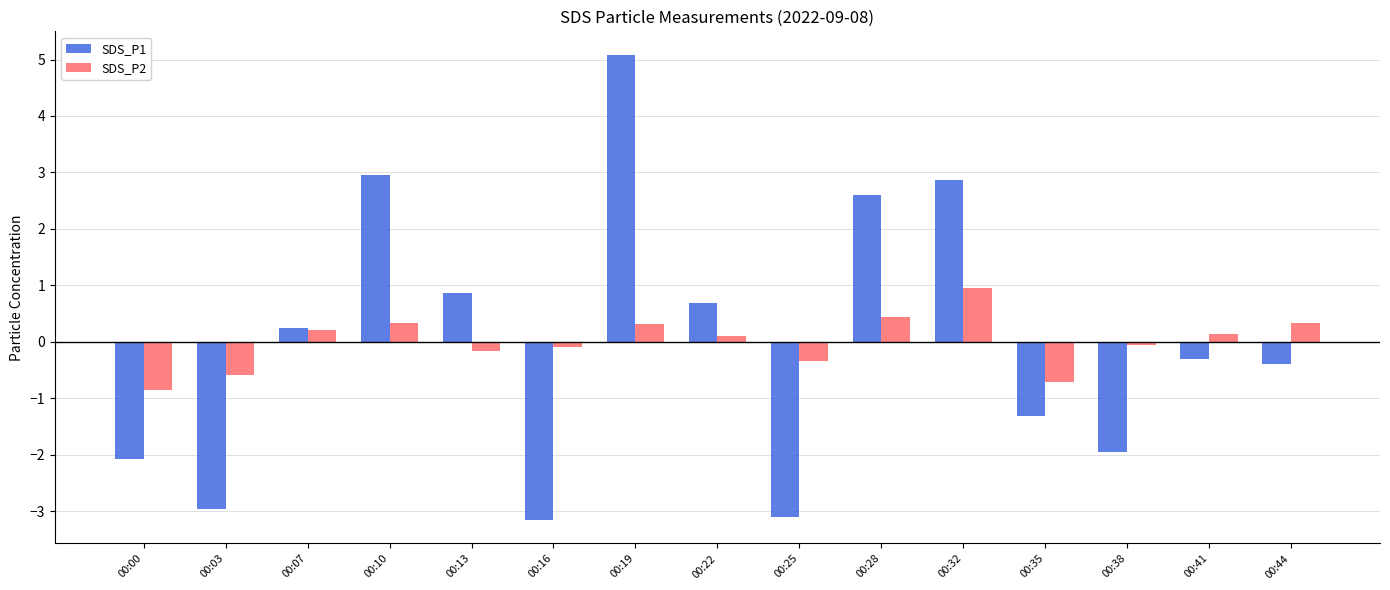

Between 00:19 and 00:44, which series saw the biggest shift?

SDS_P1